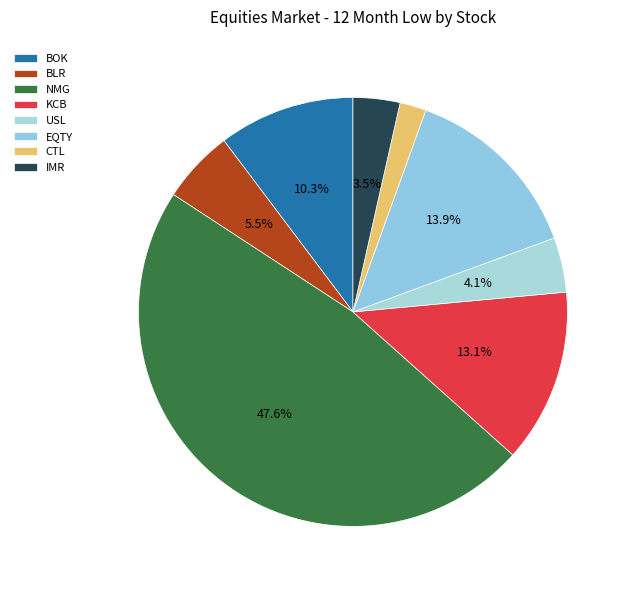

Which category has the biggest portion of the pie?

NMG